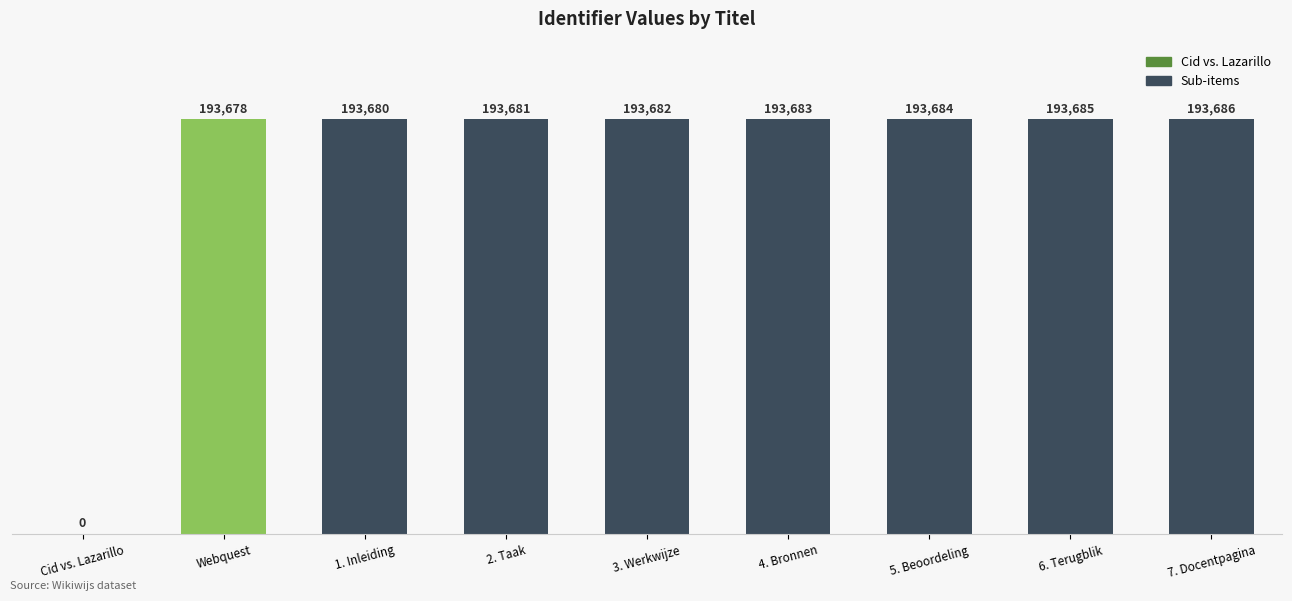

What is the sum of all values?

1549459